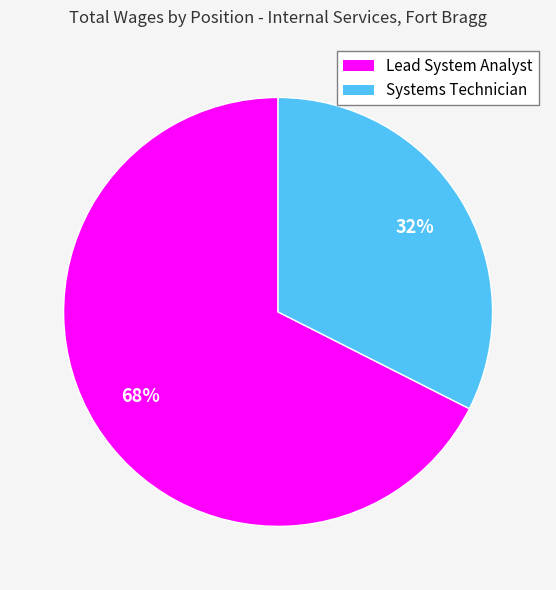

Does Systems Technician represent more than half of the total?

No